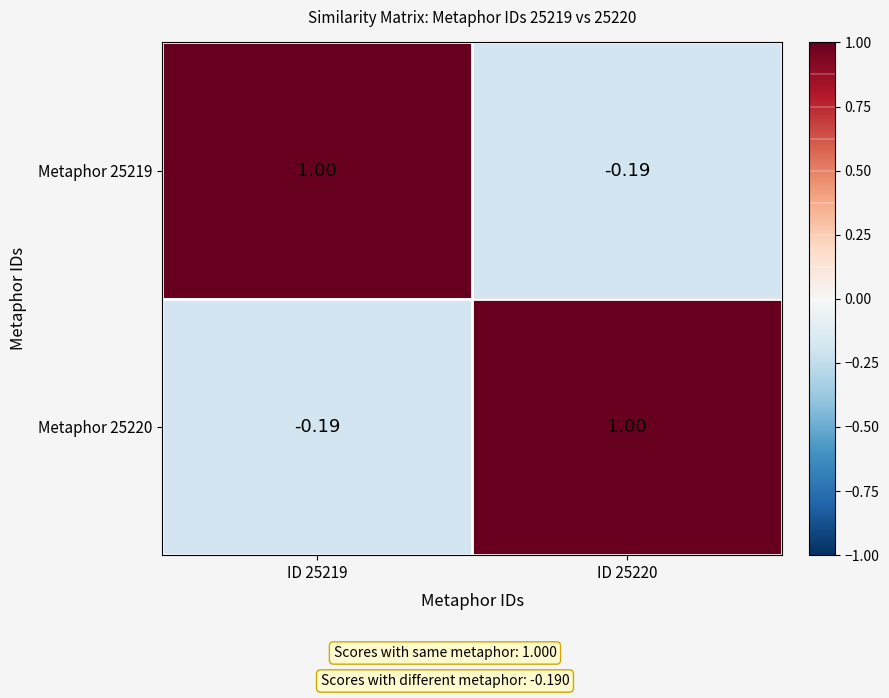

Is the value of Metaphor 25219 at ID 25220 greater than the value of Metaphor 25220 at ID 25220?

No